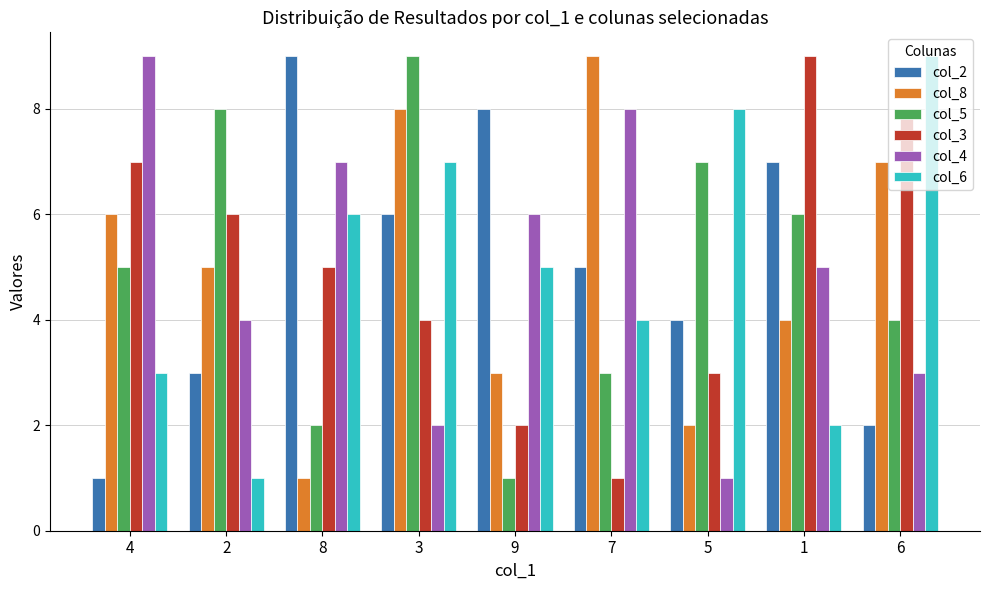

Rank the series at 4 from highest to lowest value.

col_4, col_3, col_8, col_5, col_6, col_2